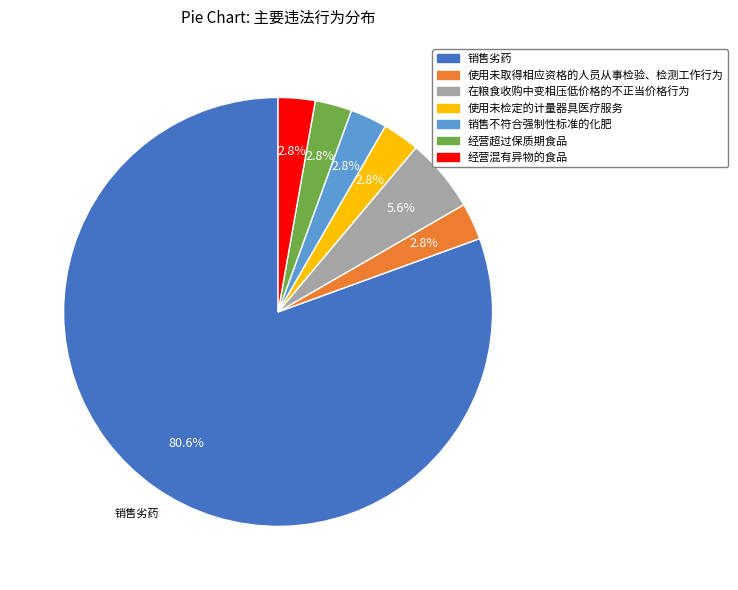

What is the largest slice in the pie chart?

销售劣药